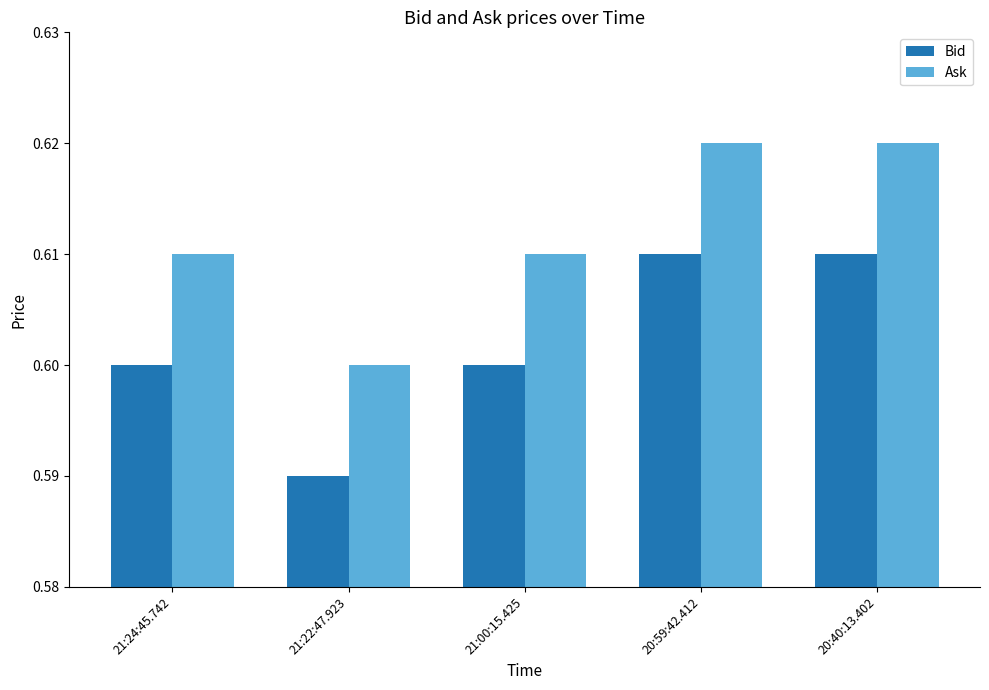

Does the chart contain stacked bars?

No